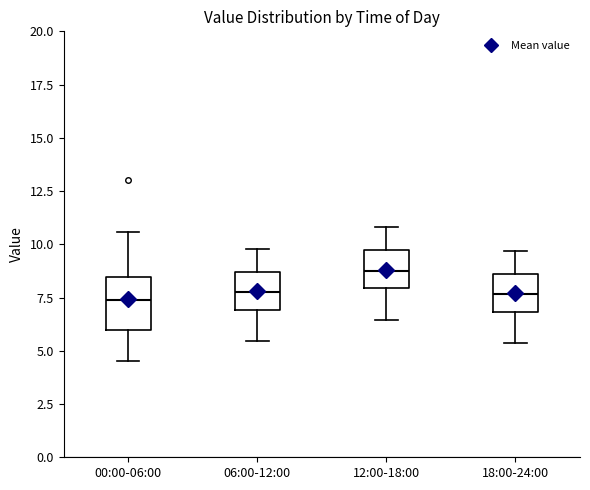

Comparing the boxes themselves (not the whiskers), which one is the tallest?

00:00-06:00